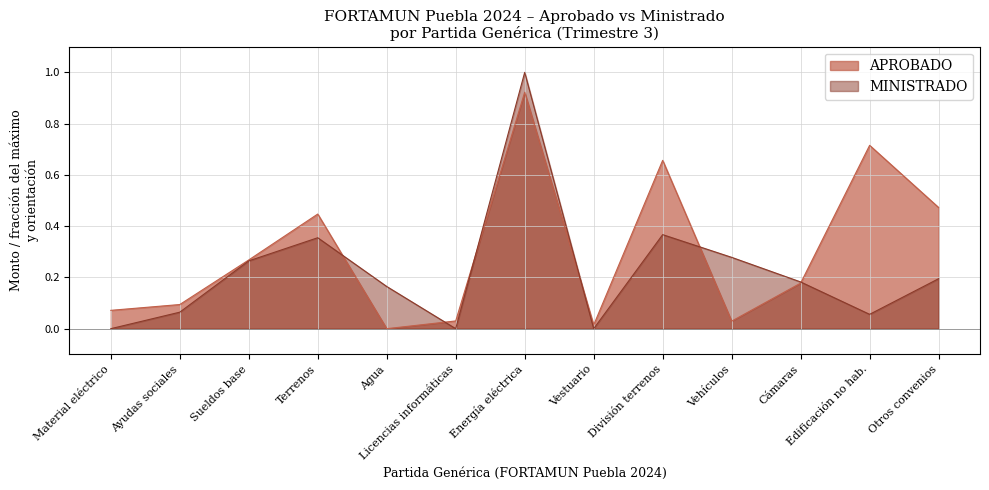

What is the difference between the maximum and second lowest values in the MINISTRADO series?

1.0